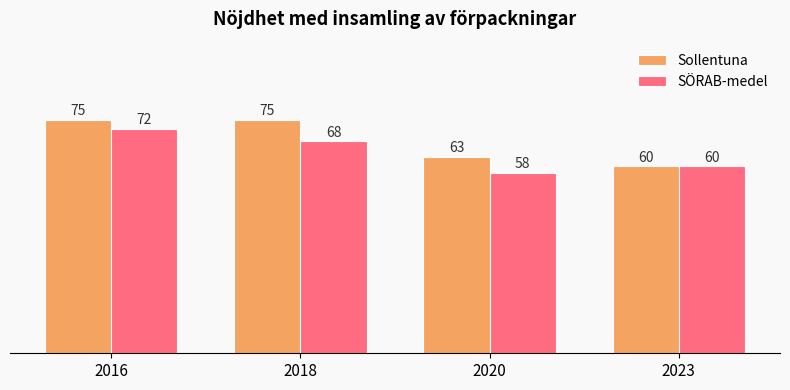

How many Sollentuna values are between 63 and 75?

3